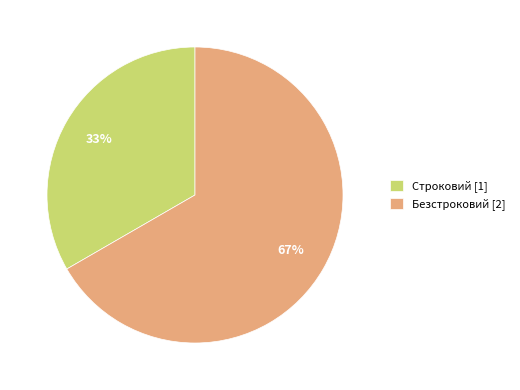

To the nearest percent, what is the average slice percentage?

50%